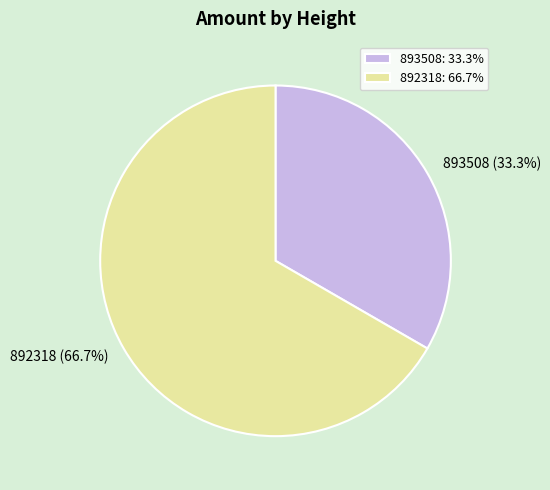

Does any single category account for the majority?

Yes